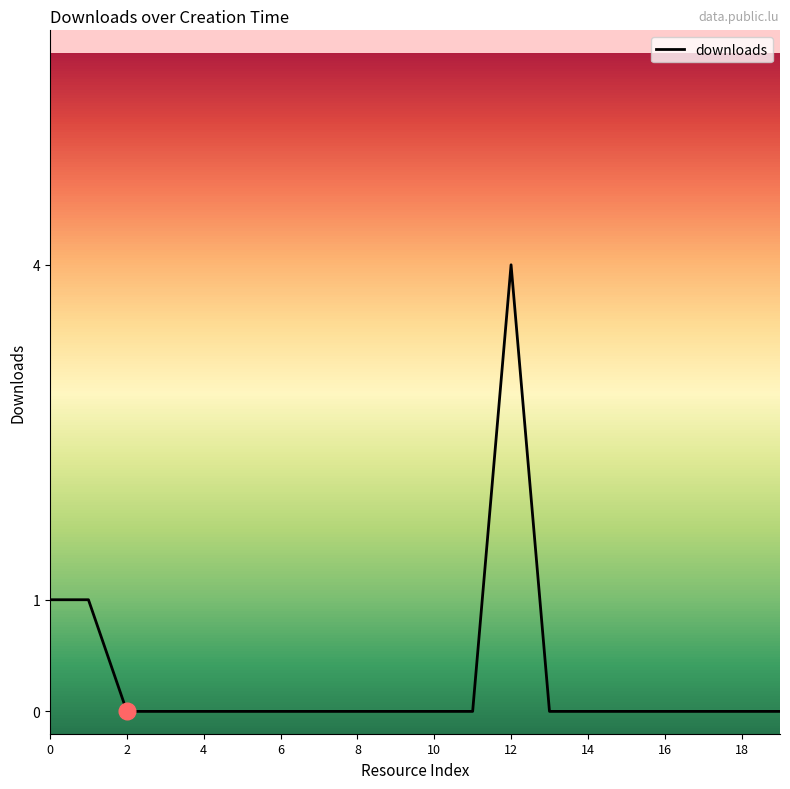

What is the difference between the maximum and minimum values?

4